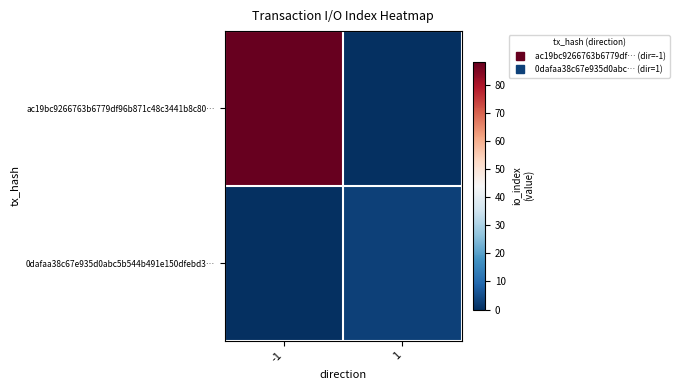

Which label corresponds to the smallest value in the chart?

1